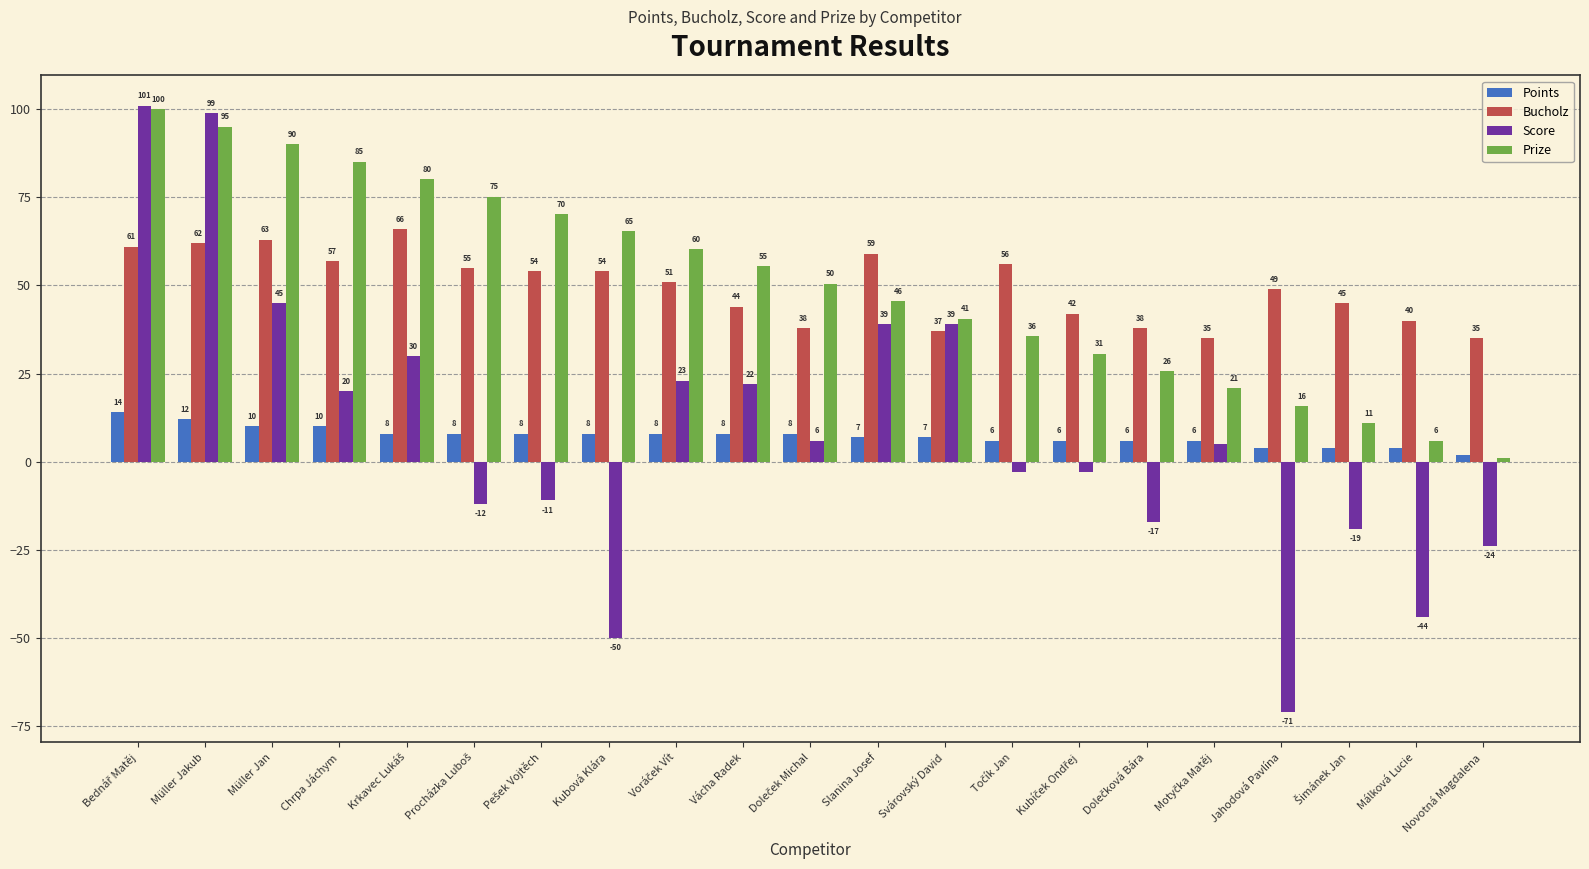

How many values in the Prize series exceed 50?

11